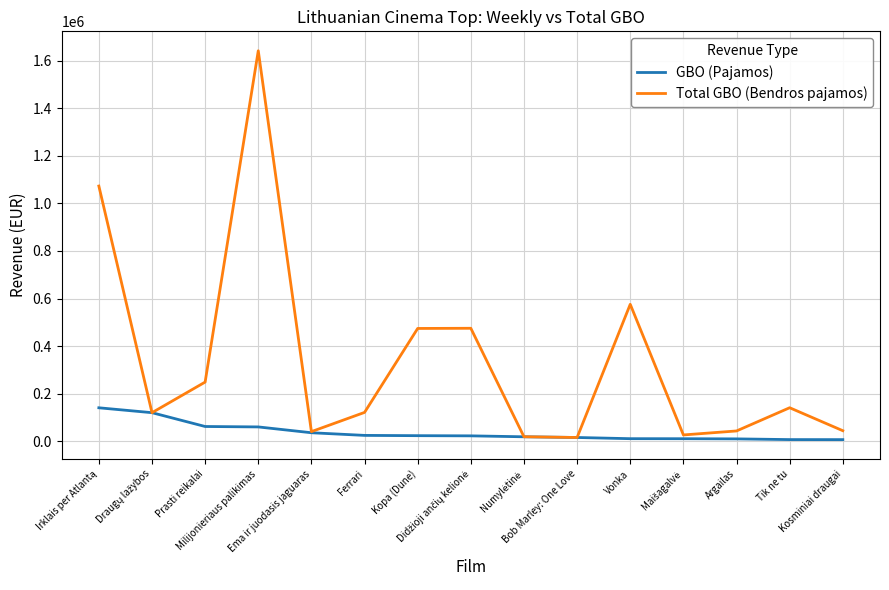

Which series has the largest total across all categories?

Total GBO (Bendros pajamos)